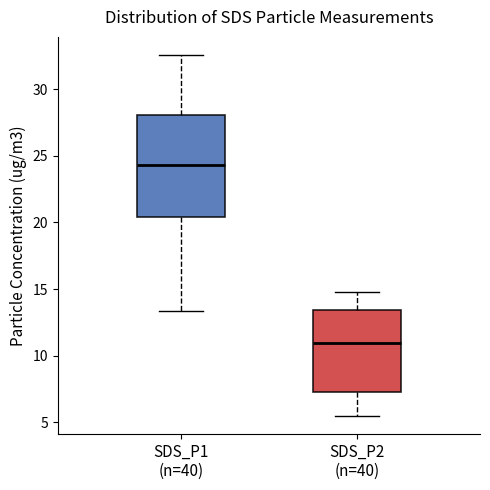

Which box has the highest median line?

SDS_P1 (n=40)